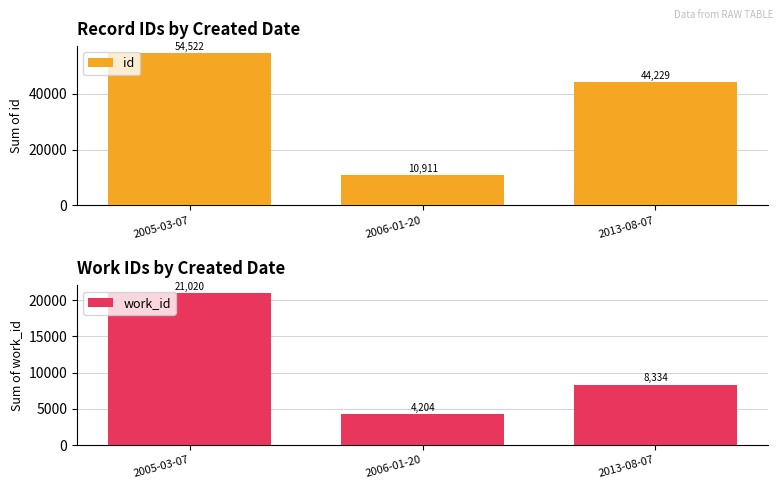

At 2005-03-07, list the series in order from smallest to largest.

work_id, id